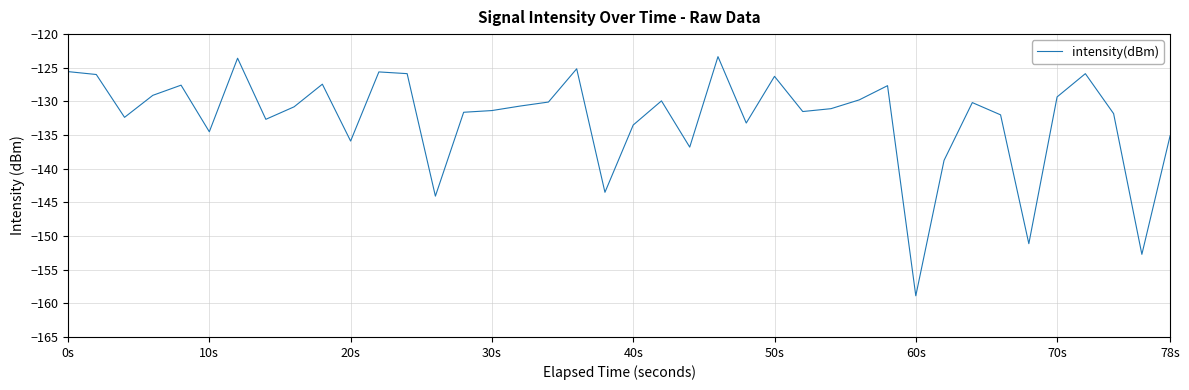

What is the maximum value shown in the chart?

-123.3